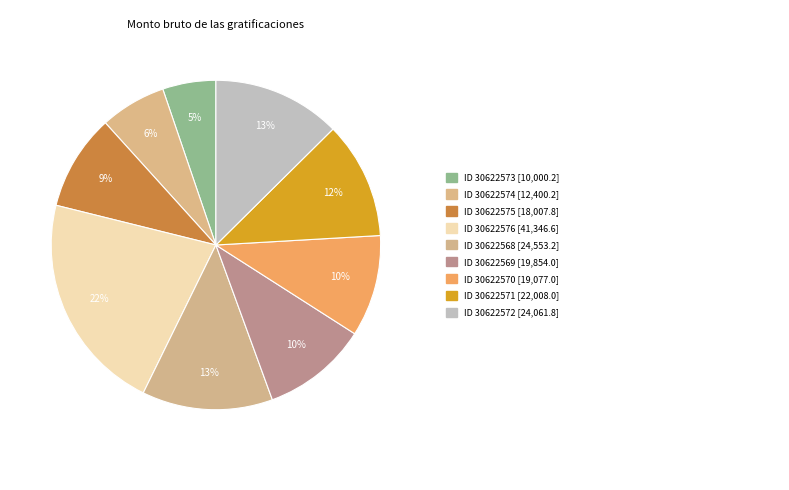

Count the number of slices in the pie.

9